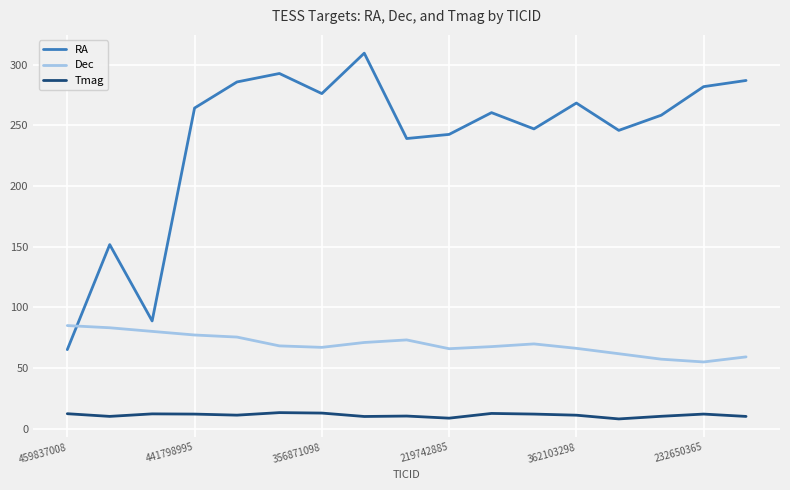

What is the difference between the second highest and minimum values in the RA series?

227.5